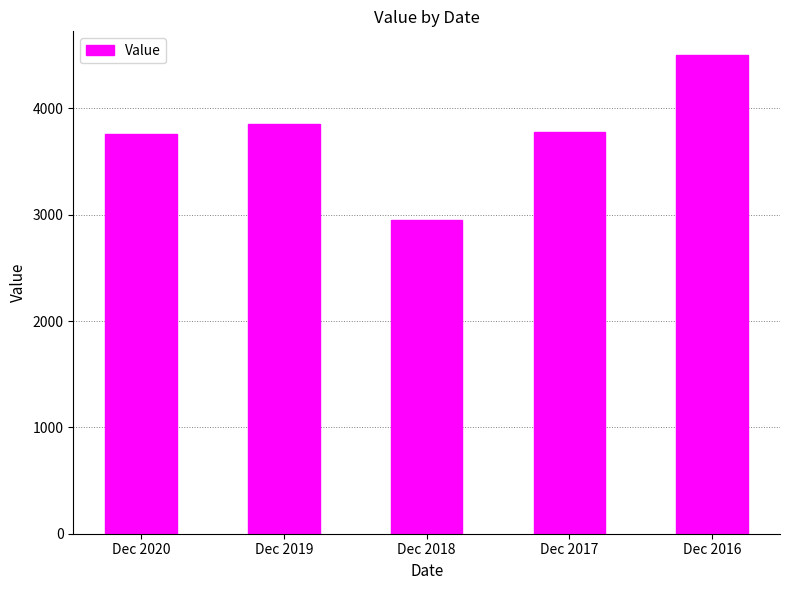

What is the approximate value at Dec 2020, to the nearest 100?

3800